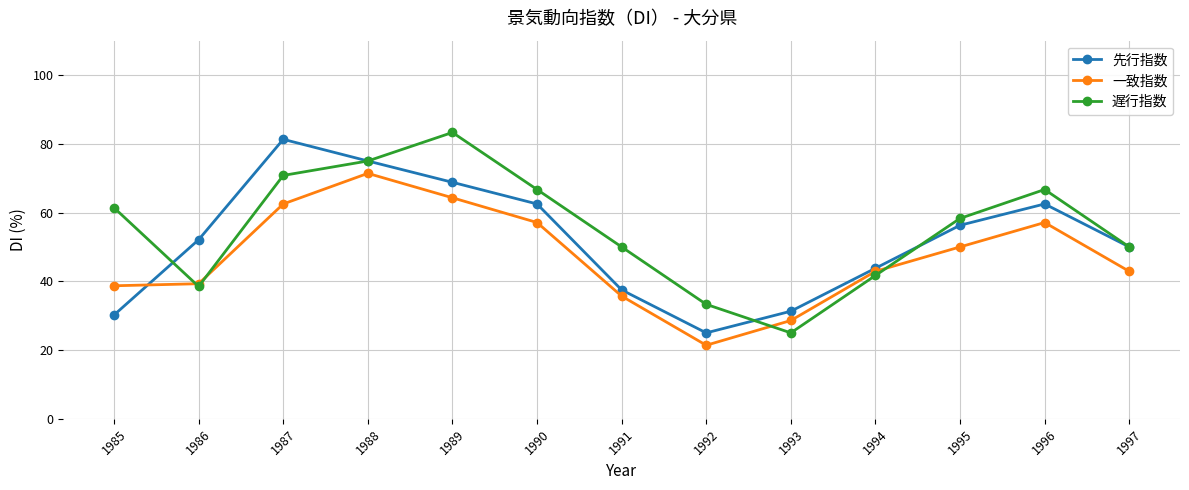

Between 1989 and 1997, which series saw the biggest shift?

遅行指数